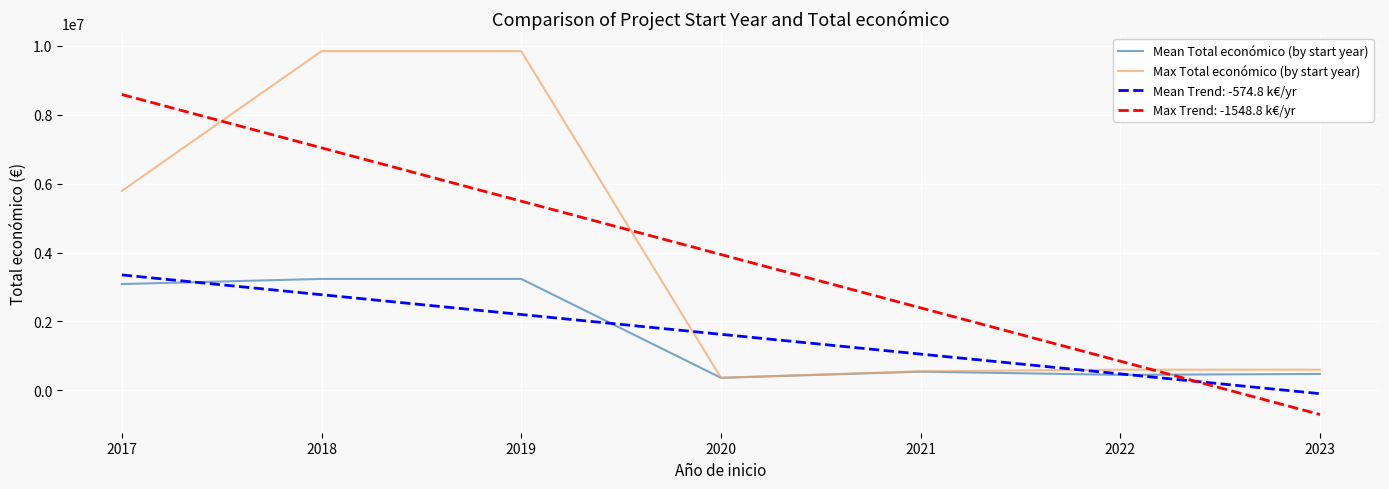

Between 2020 and 2022, which series saw the biggest shift?

Max Trend: -1548.8 k€/yr